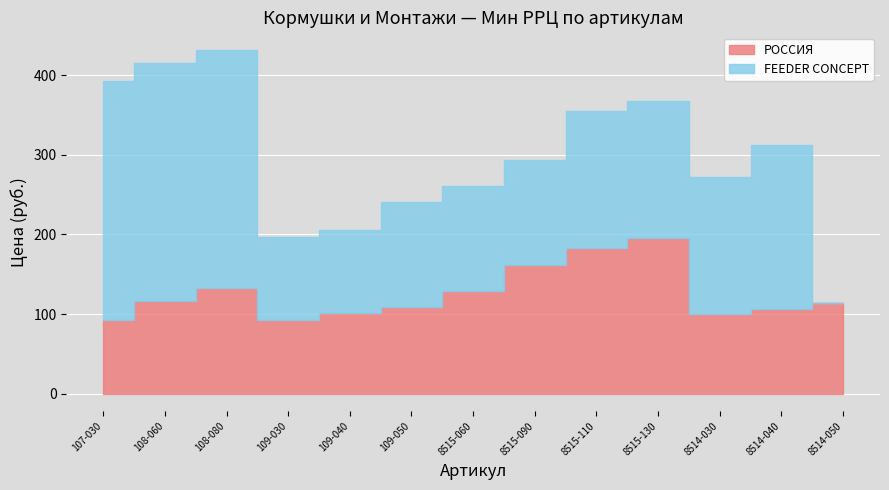

What is the approximate value of РОССИЯ at 109-040, to the nearest 50?

100